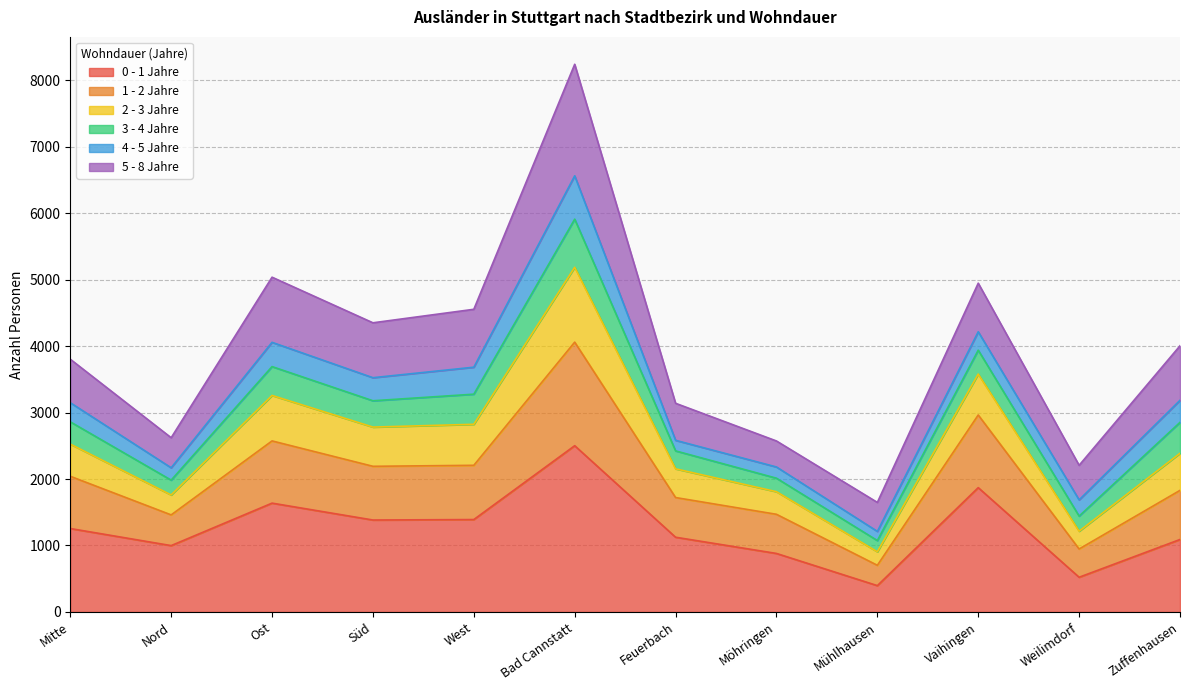

Is it true that 0 - 1 Jahre equals 2501 at Bad Cannstatt?

True